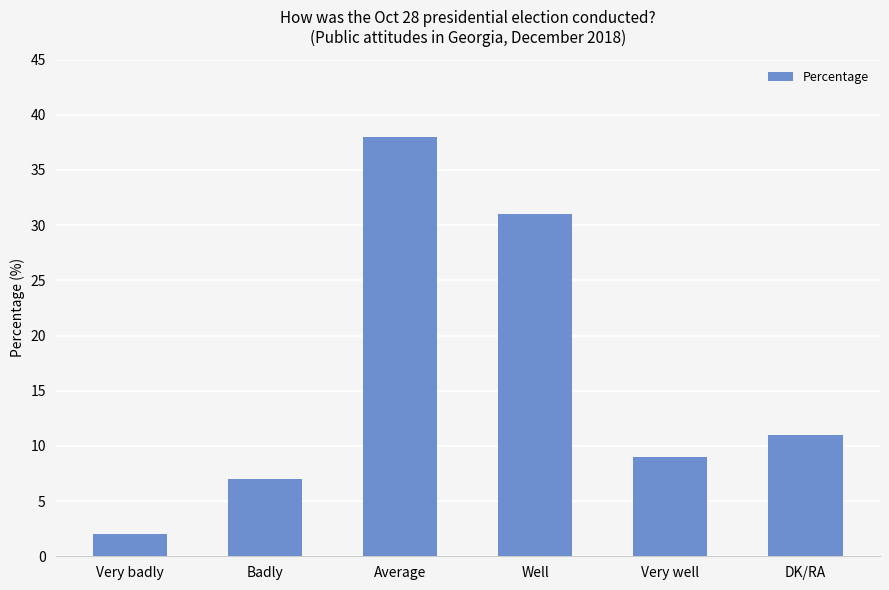

What is the change in value from Well to DK/RA?

-20